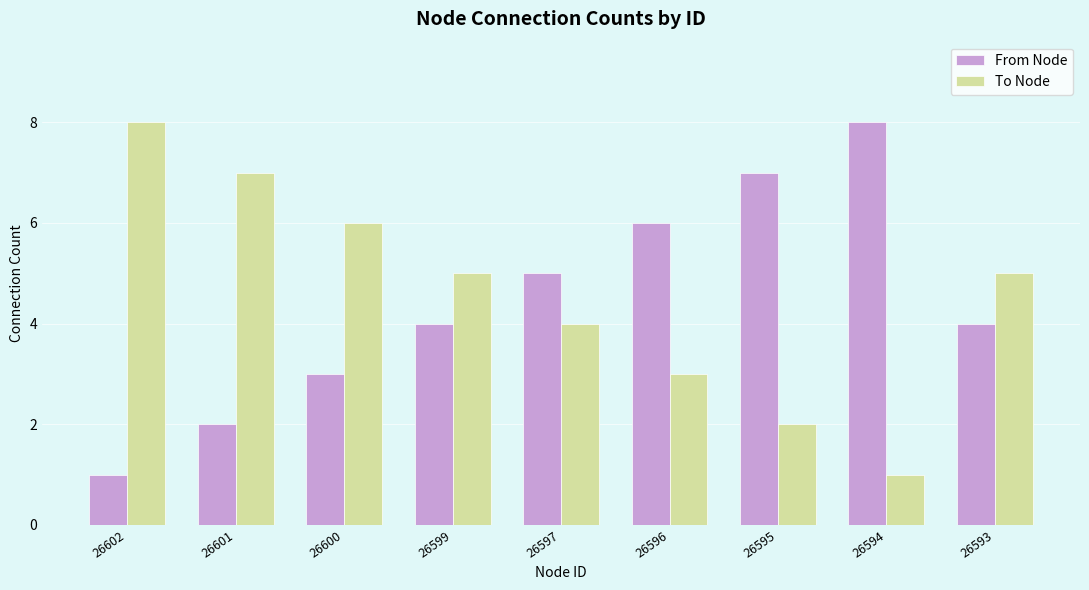

Is it true that From Node equals 3 at 26600?

True